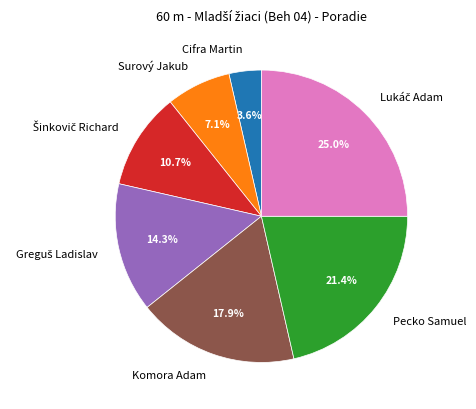

Combined, what portion of the pie is Surový Jakub and Komora Adam?

25.0%